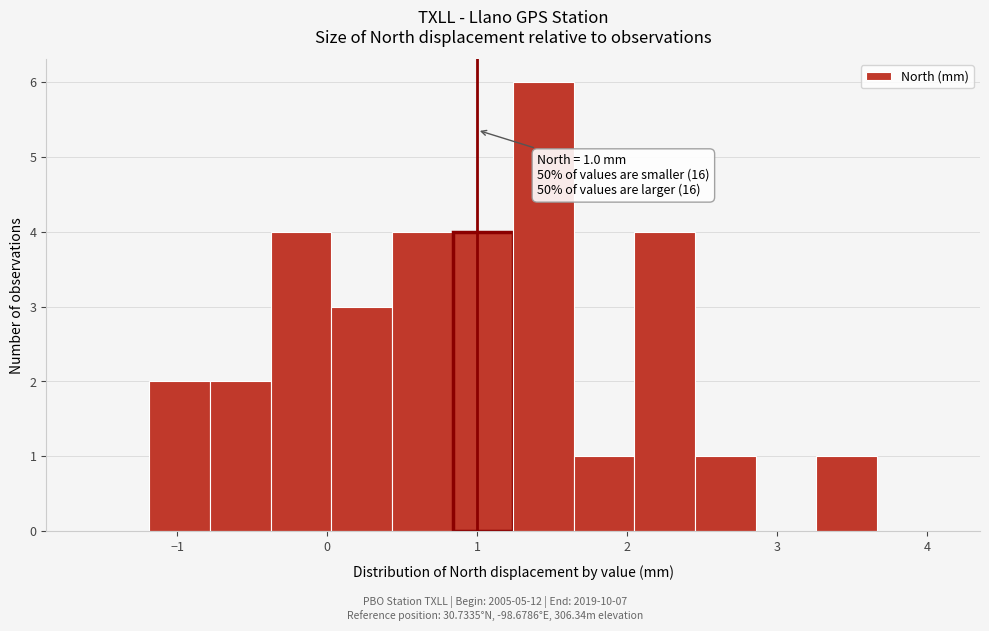

Over which range of the x-axis is the bar tallest?

1.2 to 1.6